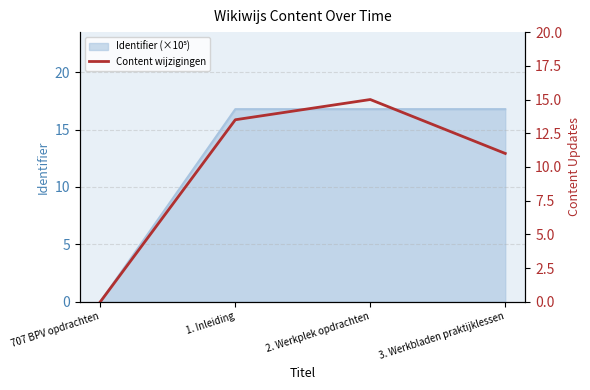

List the labels in order of value, largest first.

2. Werkplek opdrachten, 1. Inleiding, 3. Werkbladen praktijklessen, 707 BPV opdrachten